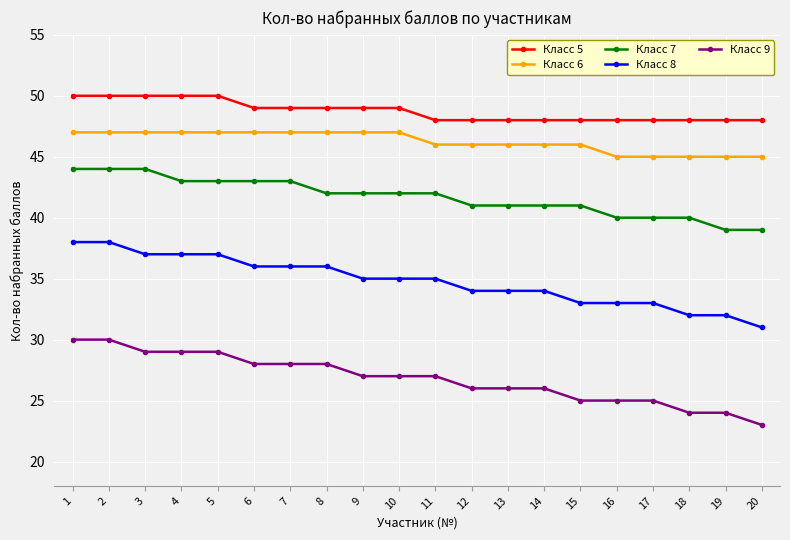

Rank the series by their maximum value, from lowest to highest.

Класс 9, Класс 8, Класс 7, Класс 6, Класс 5